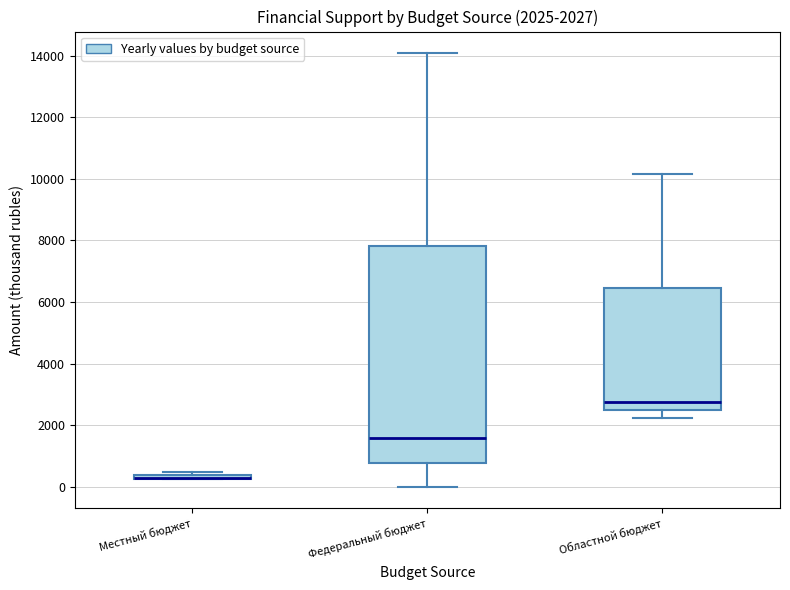

Which box is the tallest, from its lower edge to its upper edge?

Федеральный бюджет